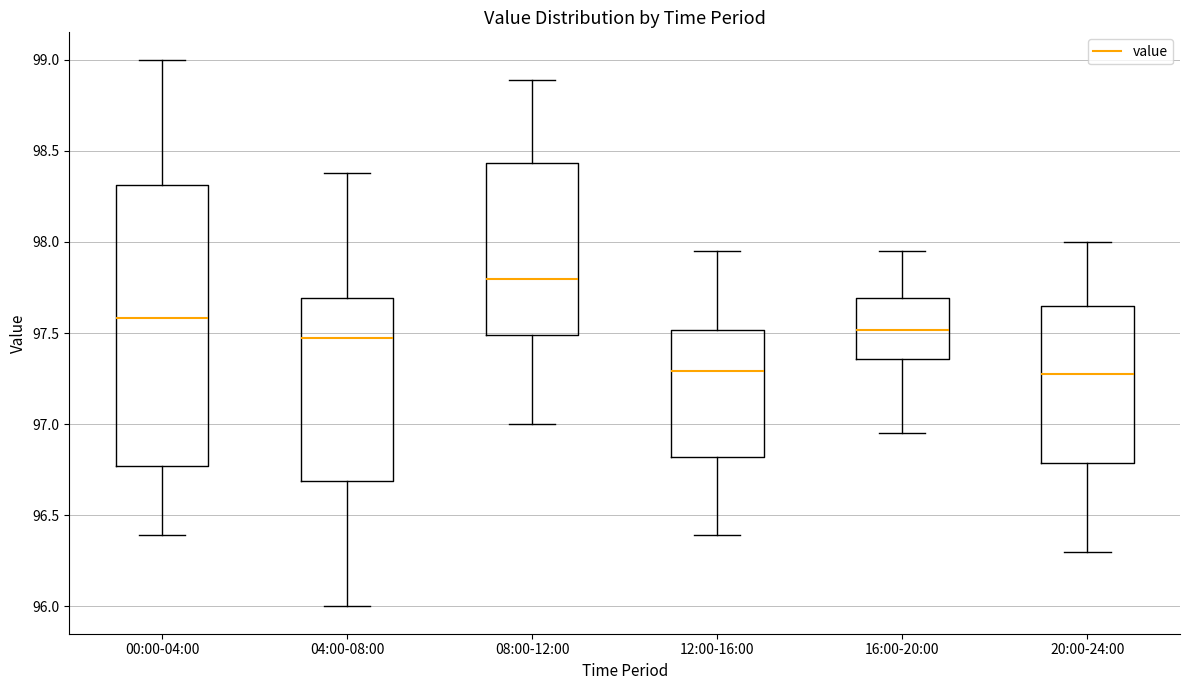

Reading left to right, read every box against the y-axis: the position of its median line, the range the box covers, and the ends of its whiskers. The values are not printed on the chart, so give them approximately, as read against the axis.

00:00-04:00: median 97.60, box 96.75 to 98.30, whiskers 96.40 to 99.00
04:00-08:00: median 97.45, box 96.70 to 97.70, whiskers 96.00 to 98.40
08:00-12:00: median 97.80, box 97.50 to 98.45, whiskers 97.00 to 98.90
12:00-16:00: median 97.30, box 96.80 to 97.50, whiskers 96.40 to 97.95
16:00-20:00: median 97.50, box 97.35 to 97.70, whiskers 96.95 to 97.95
20:00-24:00: median 97.30, box 96.80 to 97.65, whiskers 96.30 to 98.00